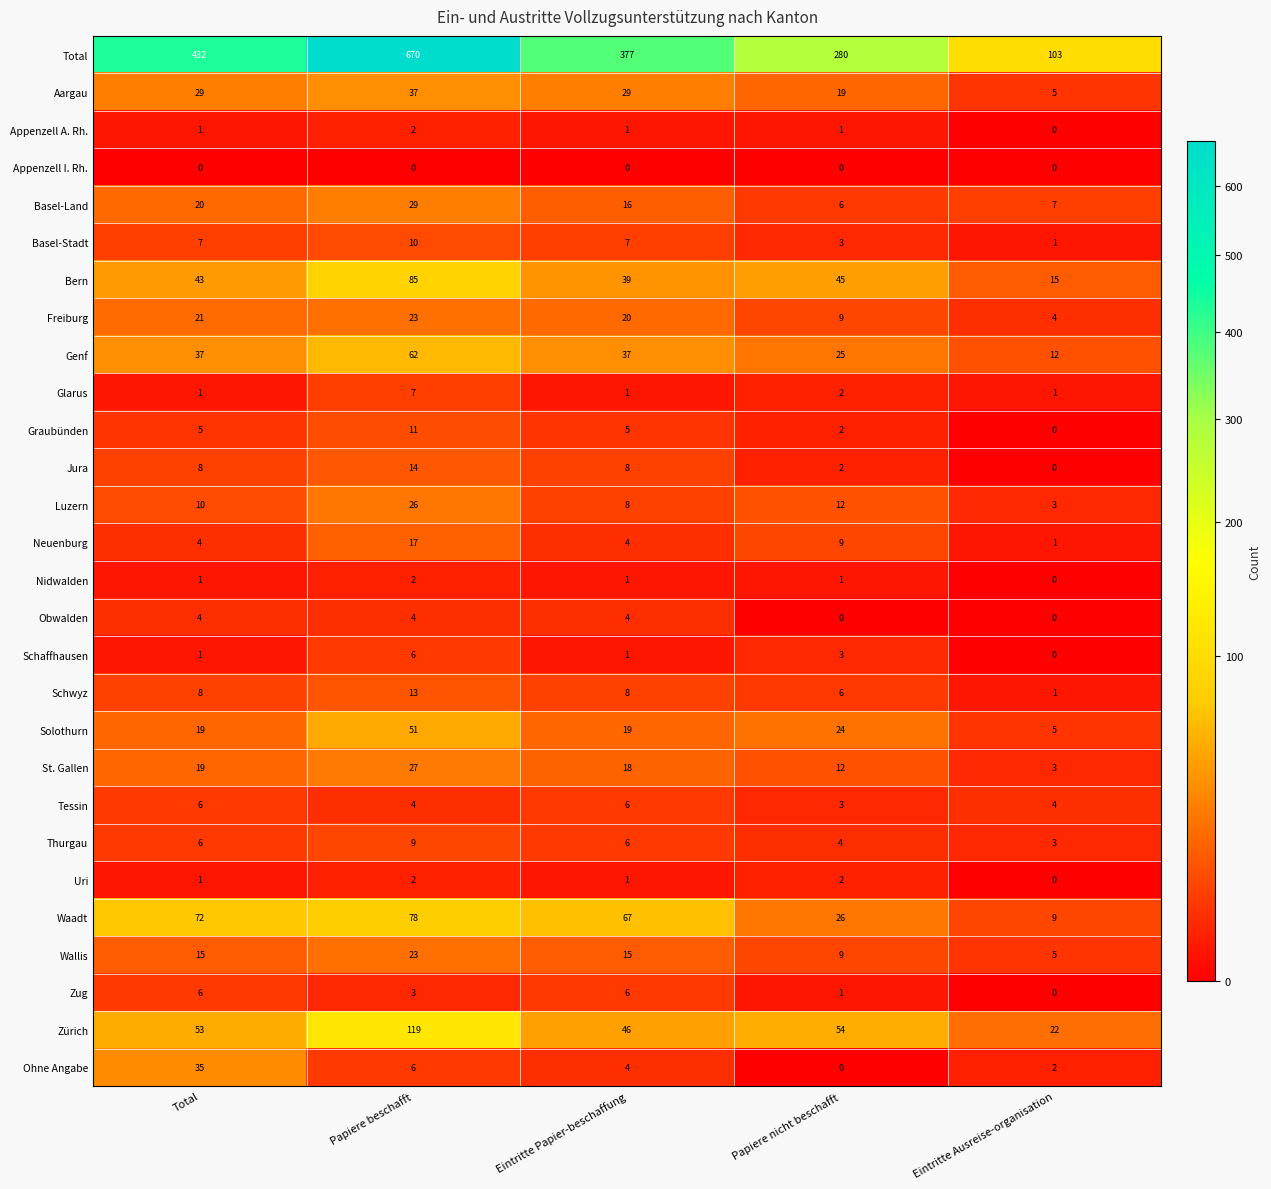

Which series has the largest range (max minus min)?

Total